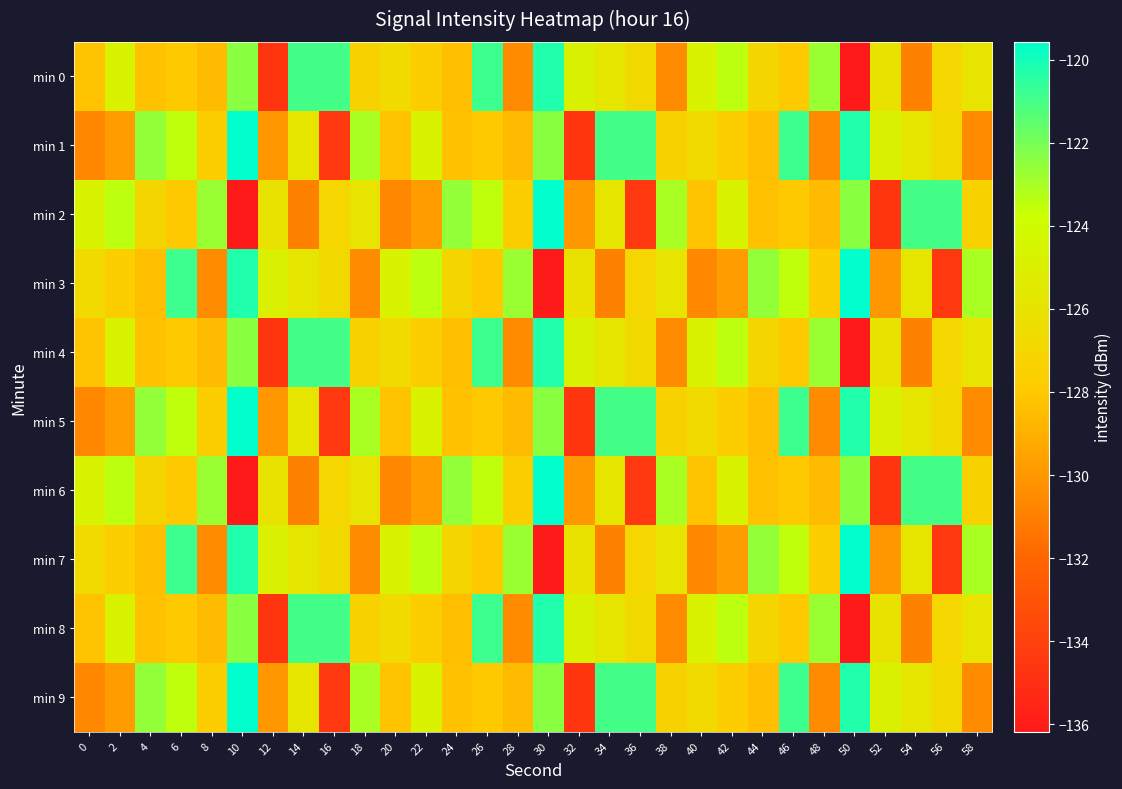

At 56, list the series in order from largest to smallest.

min 2, min 6, min 1, min 5, min 9, min 0, min 4, min 8, min 3, min 7